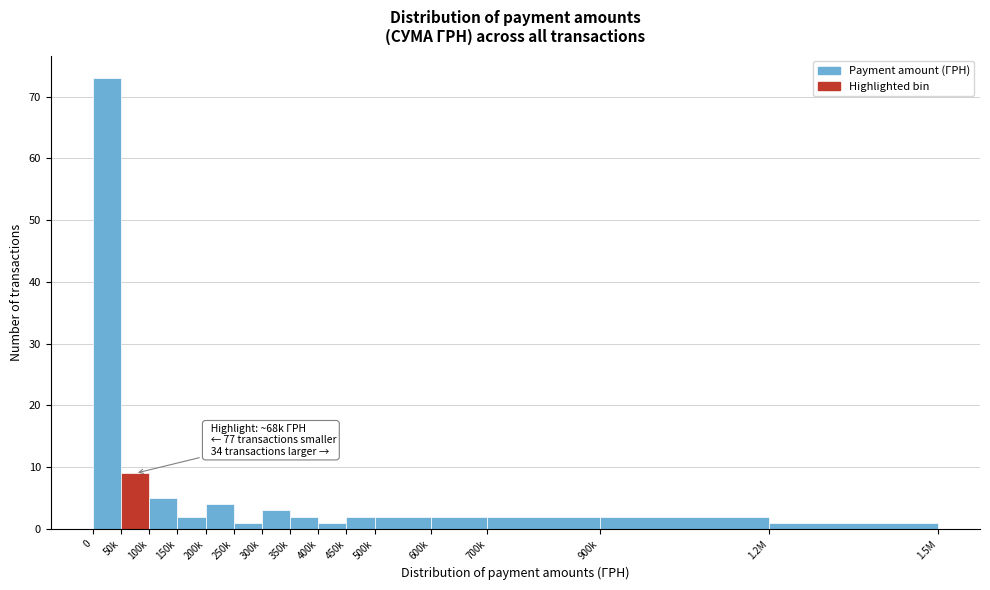

Reading left to right, list all the values displayed in this chart.

0=73	50k=9	100k=5	150k=2	200k=4	250k=1	300k=3	350k=2	400k=1	450k=2	500k=2	600k=2	700k=2	900k=2	1.2M=1